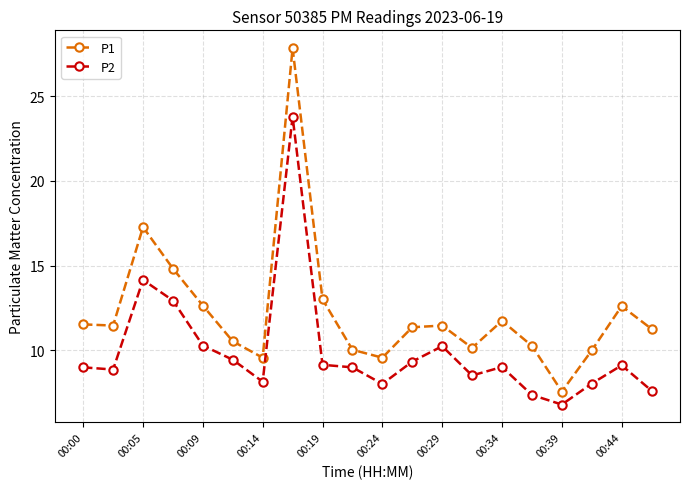

True or false: P1 and P2 intersect in this chart.

False